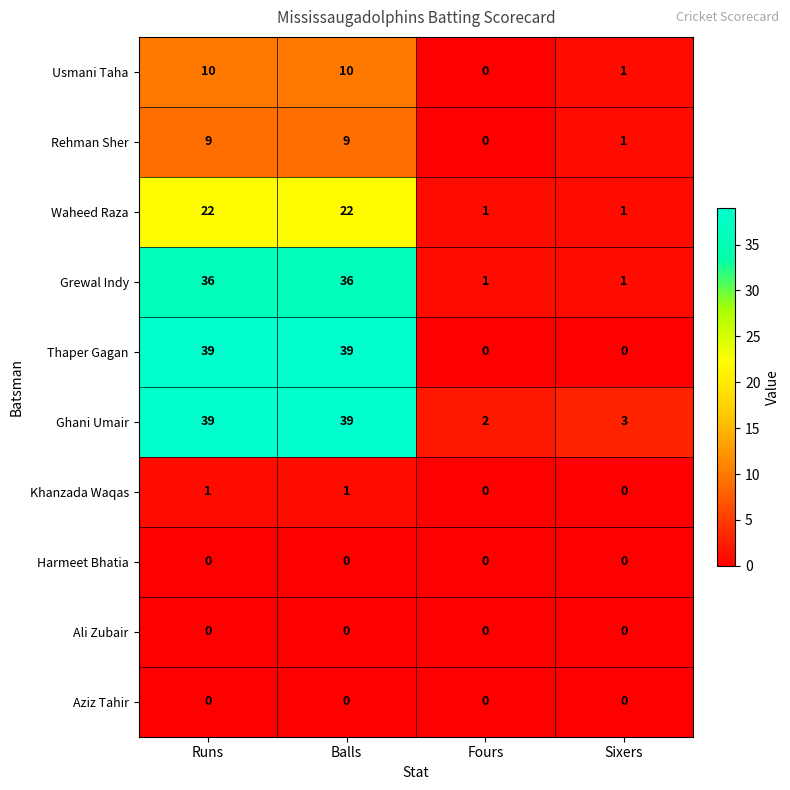

Which series changed the most between Balls and Fours?

Thaper Gagan